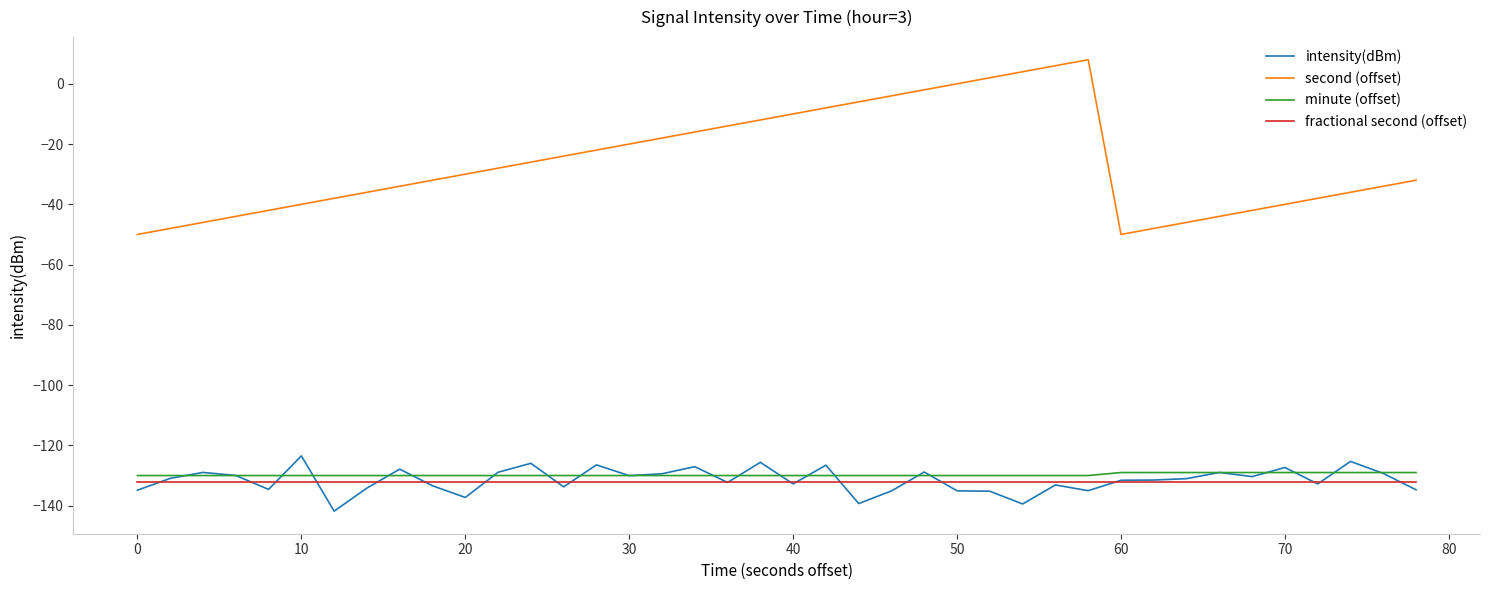

Which series has the largest range (max minus min)?

second (offset)